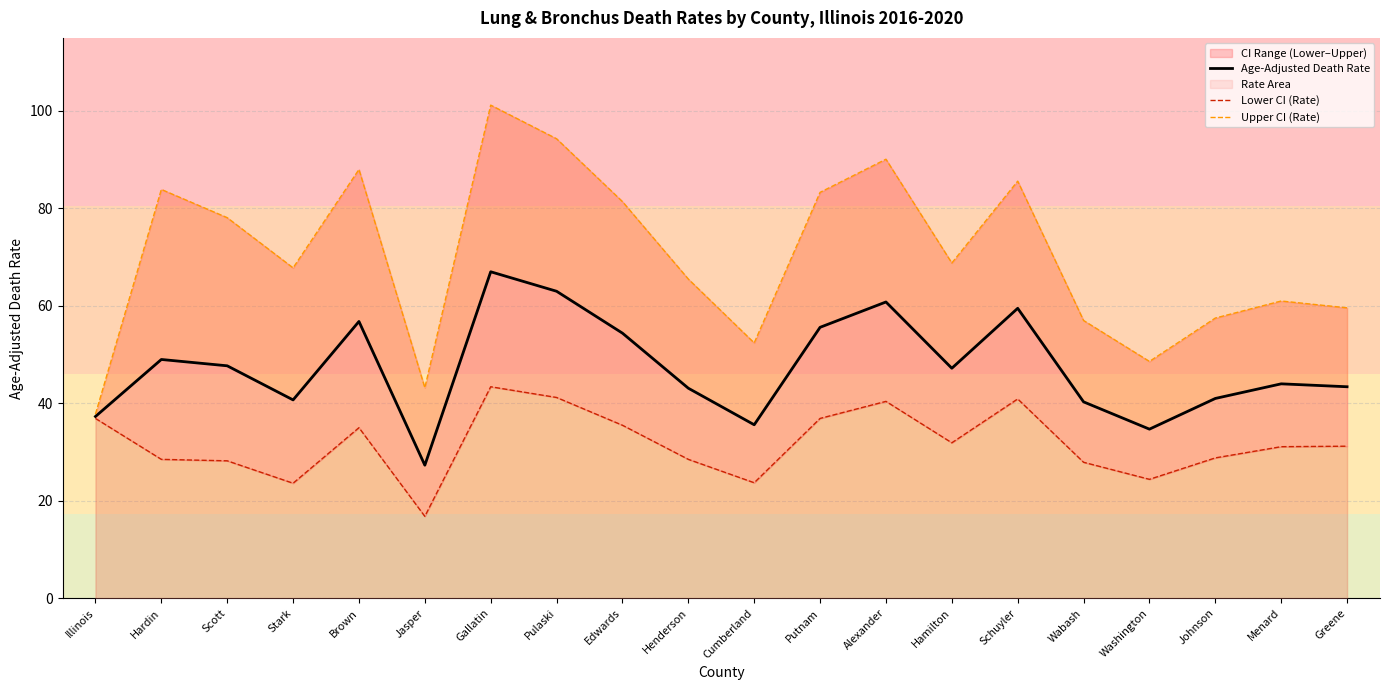

What value does the Lower CI (Rate) series have at Wabash?

27.9